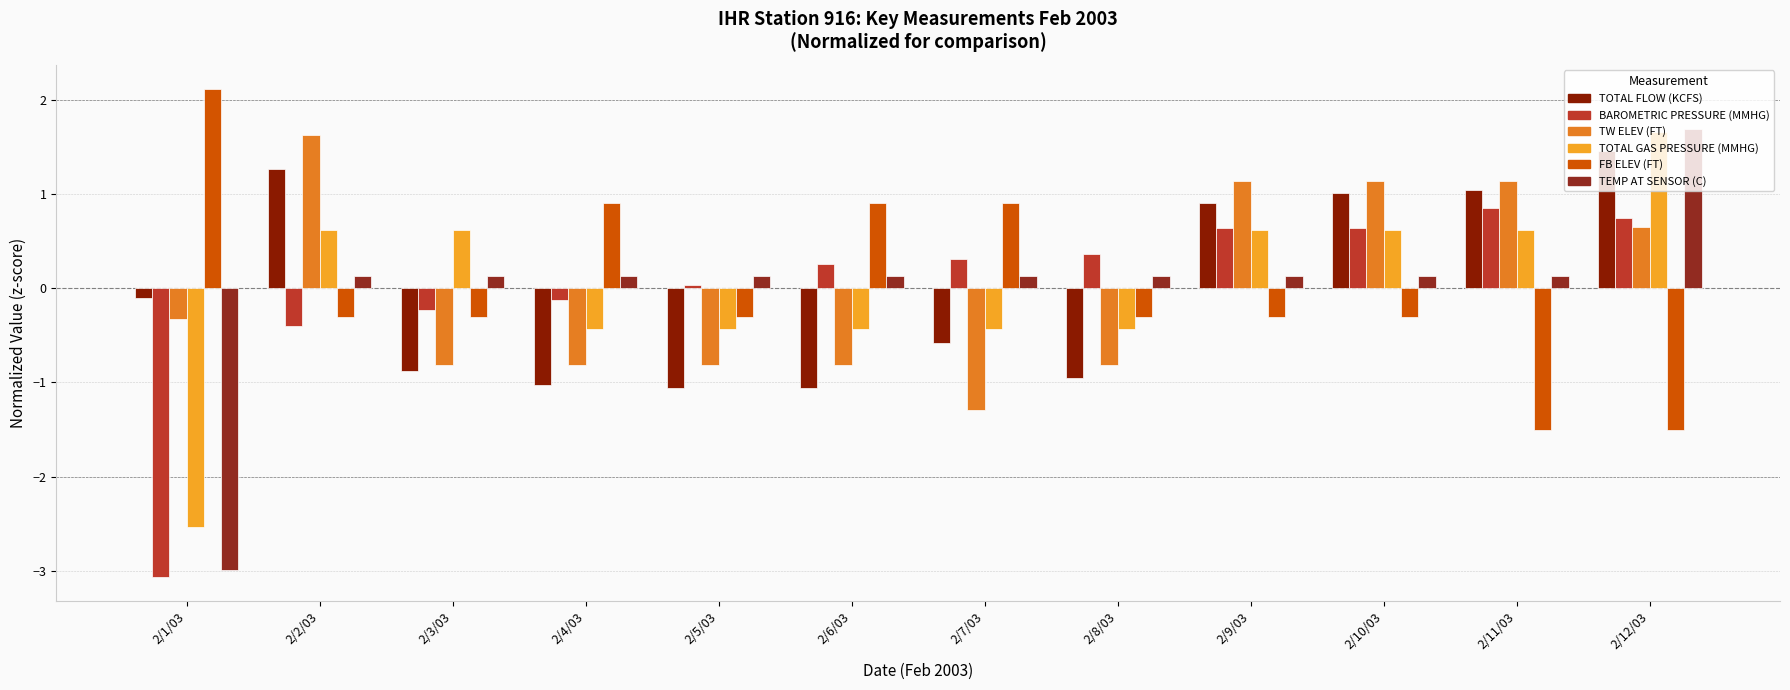

Is it true that TEMP AT SENSOR (C) equals -2.1 at 2/1/03?

False